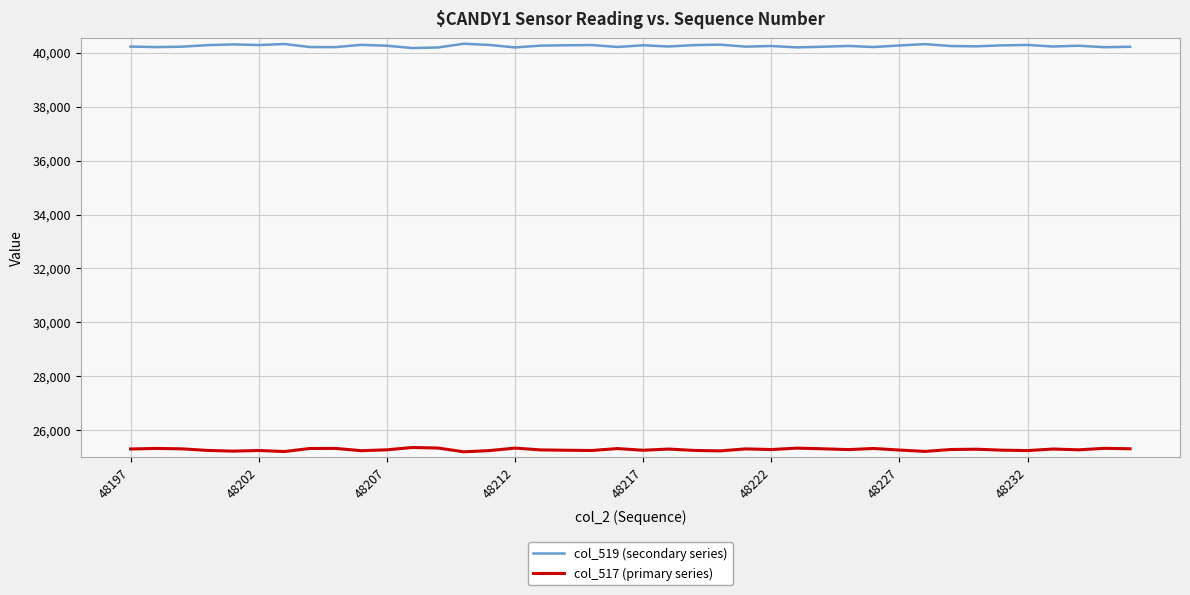

List the series in order of their peak value, lowest first.

col_517 (primary series), col_519 (secondary series)